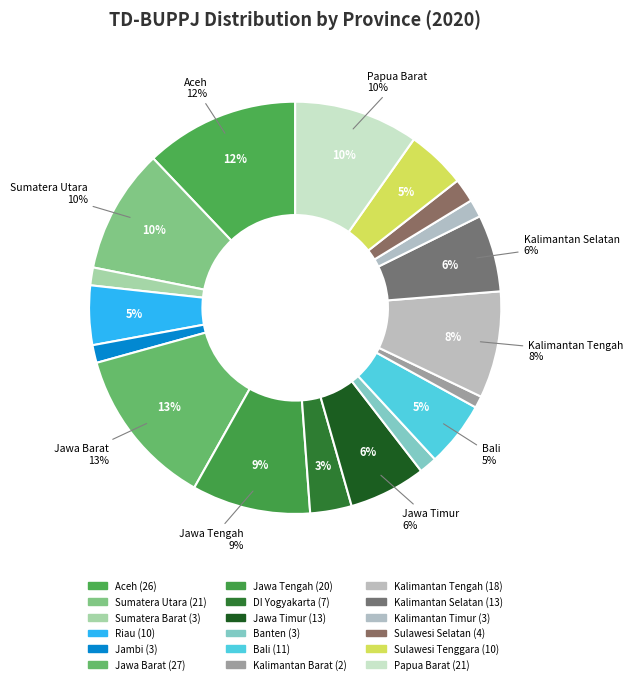

True or false: Kalimantan Timur accounts for 14% of the total.

False